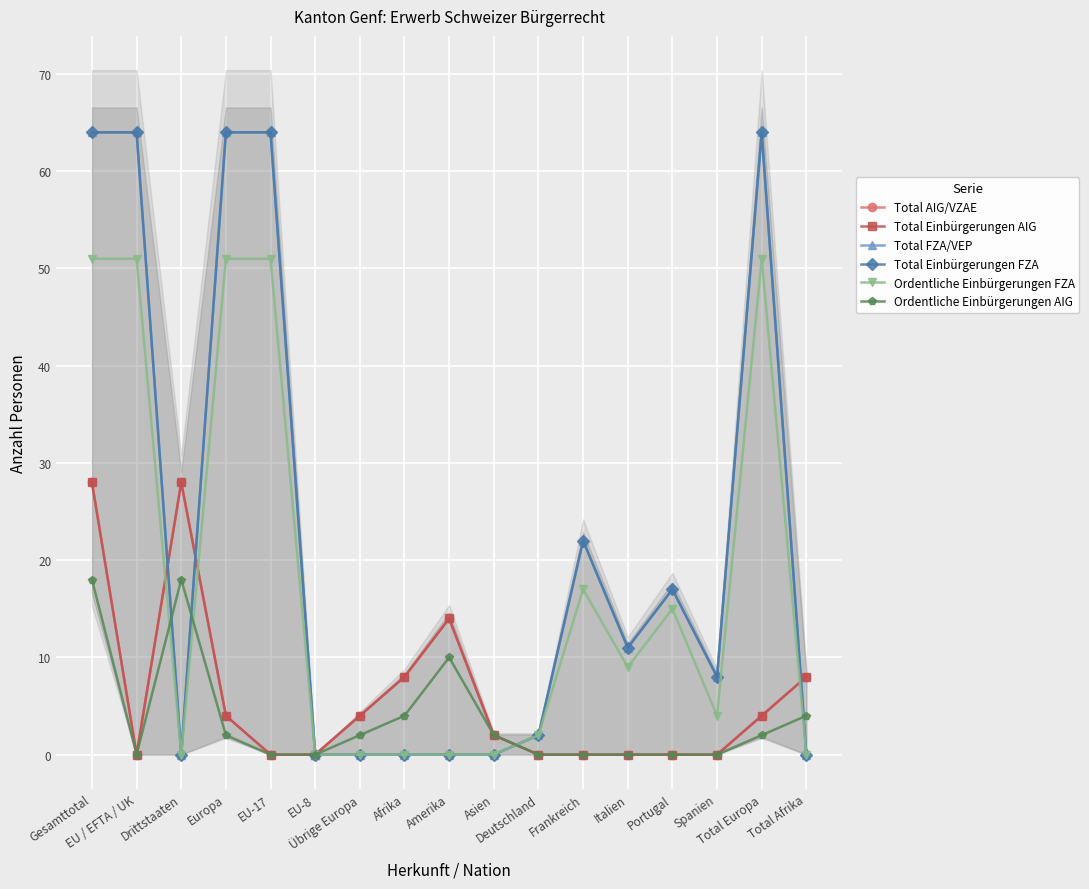

True or false: Total Einbürgerungen FZA has more than 2 interior local peaks.

True